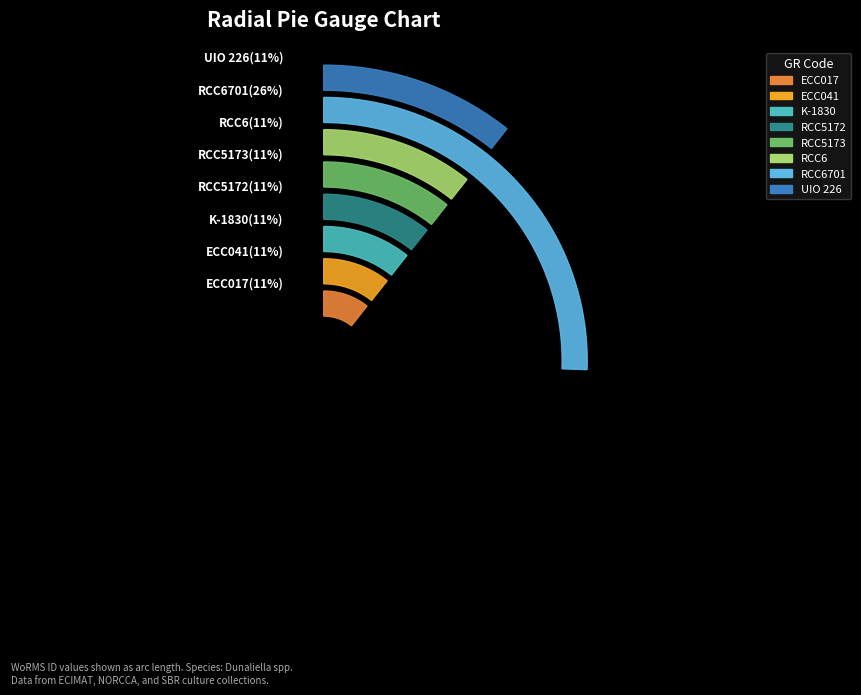

What percentage do ECC017 and K-1830 together represent?

21.3%